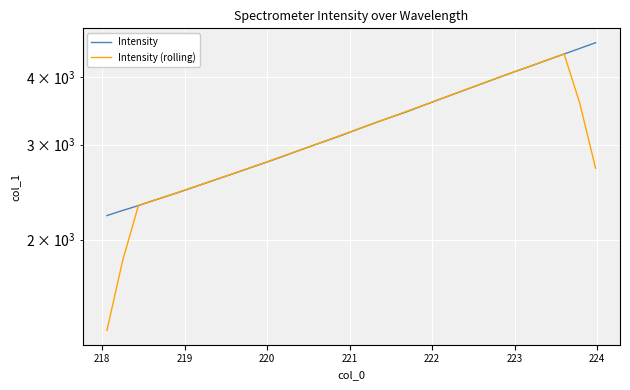

Reading left to right, what are all the values shown in this chart?

Intensity: 2216.9	2265.8	2313.6	2366.1	2417.9	2472.9	2531.0	2590.0	2649.4	2712.3	2775.6	2842.2	2913.1	2983.9	3056.0	3130.2	3210.8	3291.8	3370.1	3449.9	3539.4	3629.4	3720.4	3814.0	3909.3	4007.7	4106.3	4203.9	4308.5	4412.8	4520.5	4631.2
Intensity (rolling): 1359.3	1832.5	2316.1	2367.3	2420.3	2475.6	2532.2	2591.1	2651.7	2713.9	2778.5	2845.4	2914.1	2985.1	3058.8	3134.5	3211.8	3290.6	3372.4	3456.1	3541.8	3630.6	3722.5	3816.2	3911.6	4008.3	4107.1	4207.8	4310.4	4415.4	3574.6	2712.9